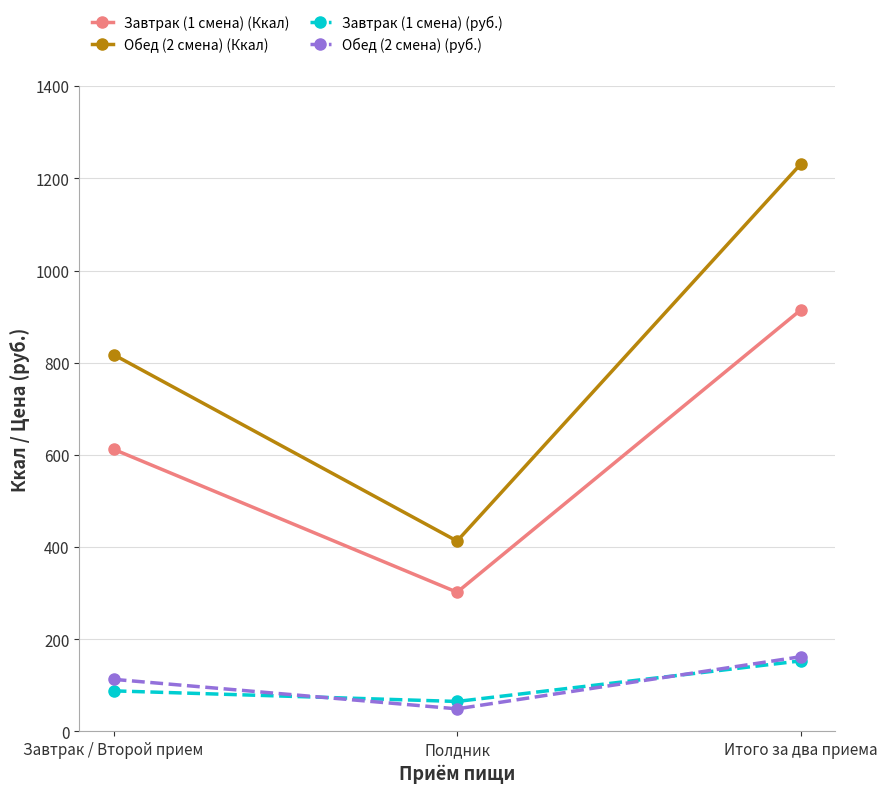

What is the label of the 3rd point from the right?

Завтрак / Второй прием